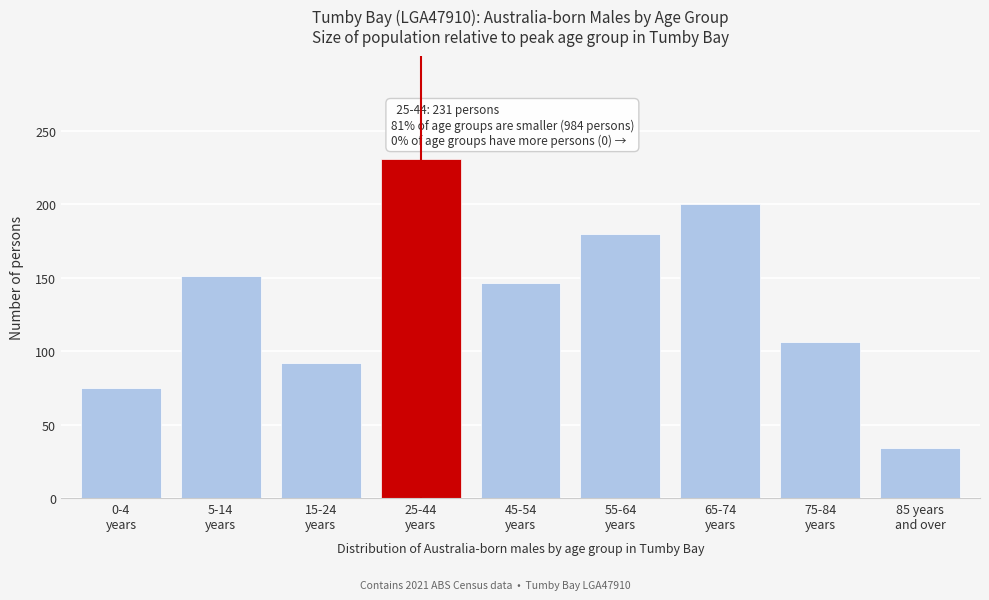

Reading left to right, what are all the values shown in this chart?

75	151	92	231	146	180	200	106	34